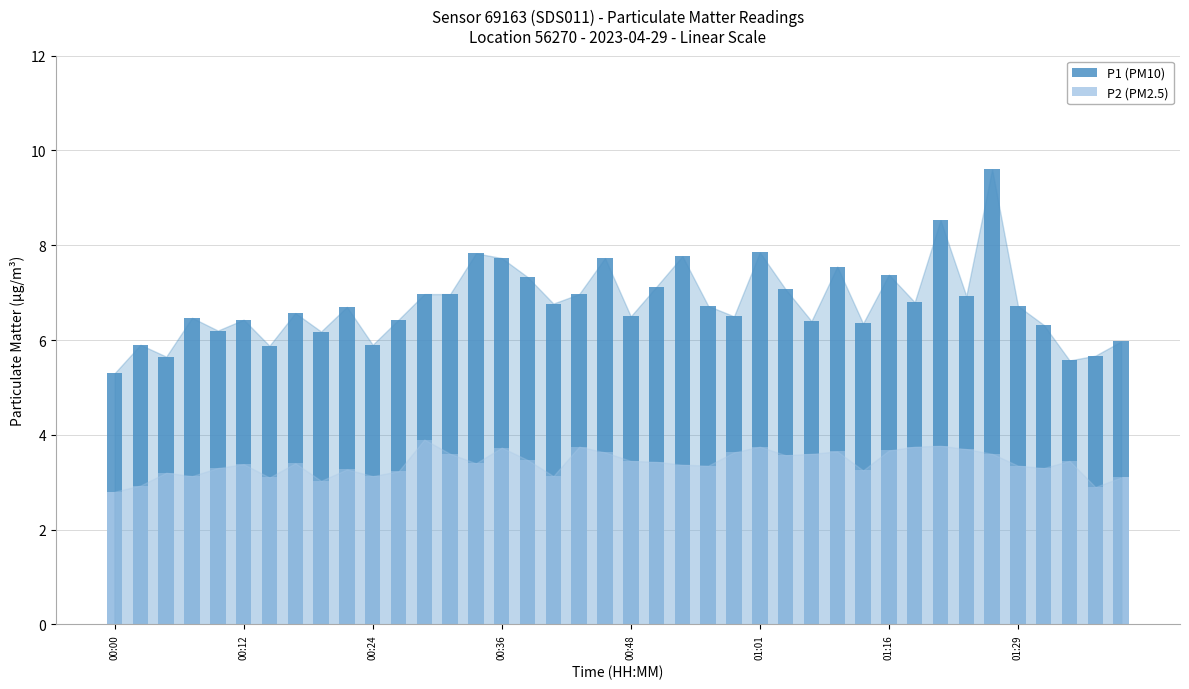

What is the label of the 18th bar from the right?

22